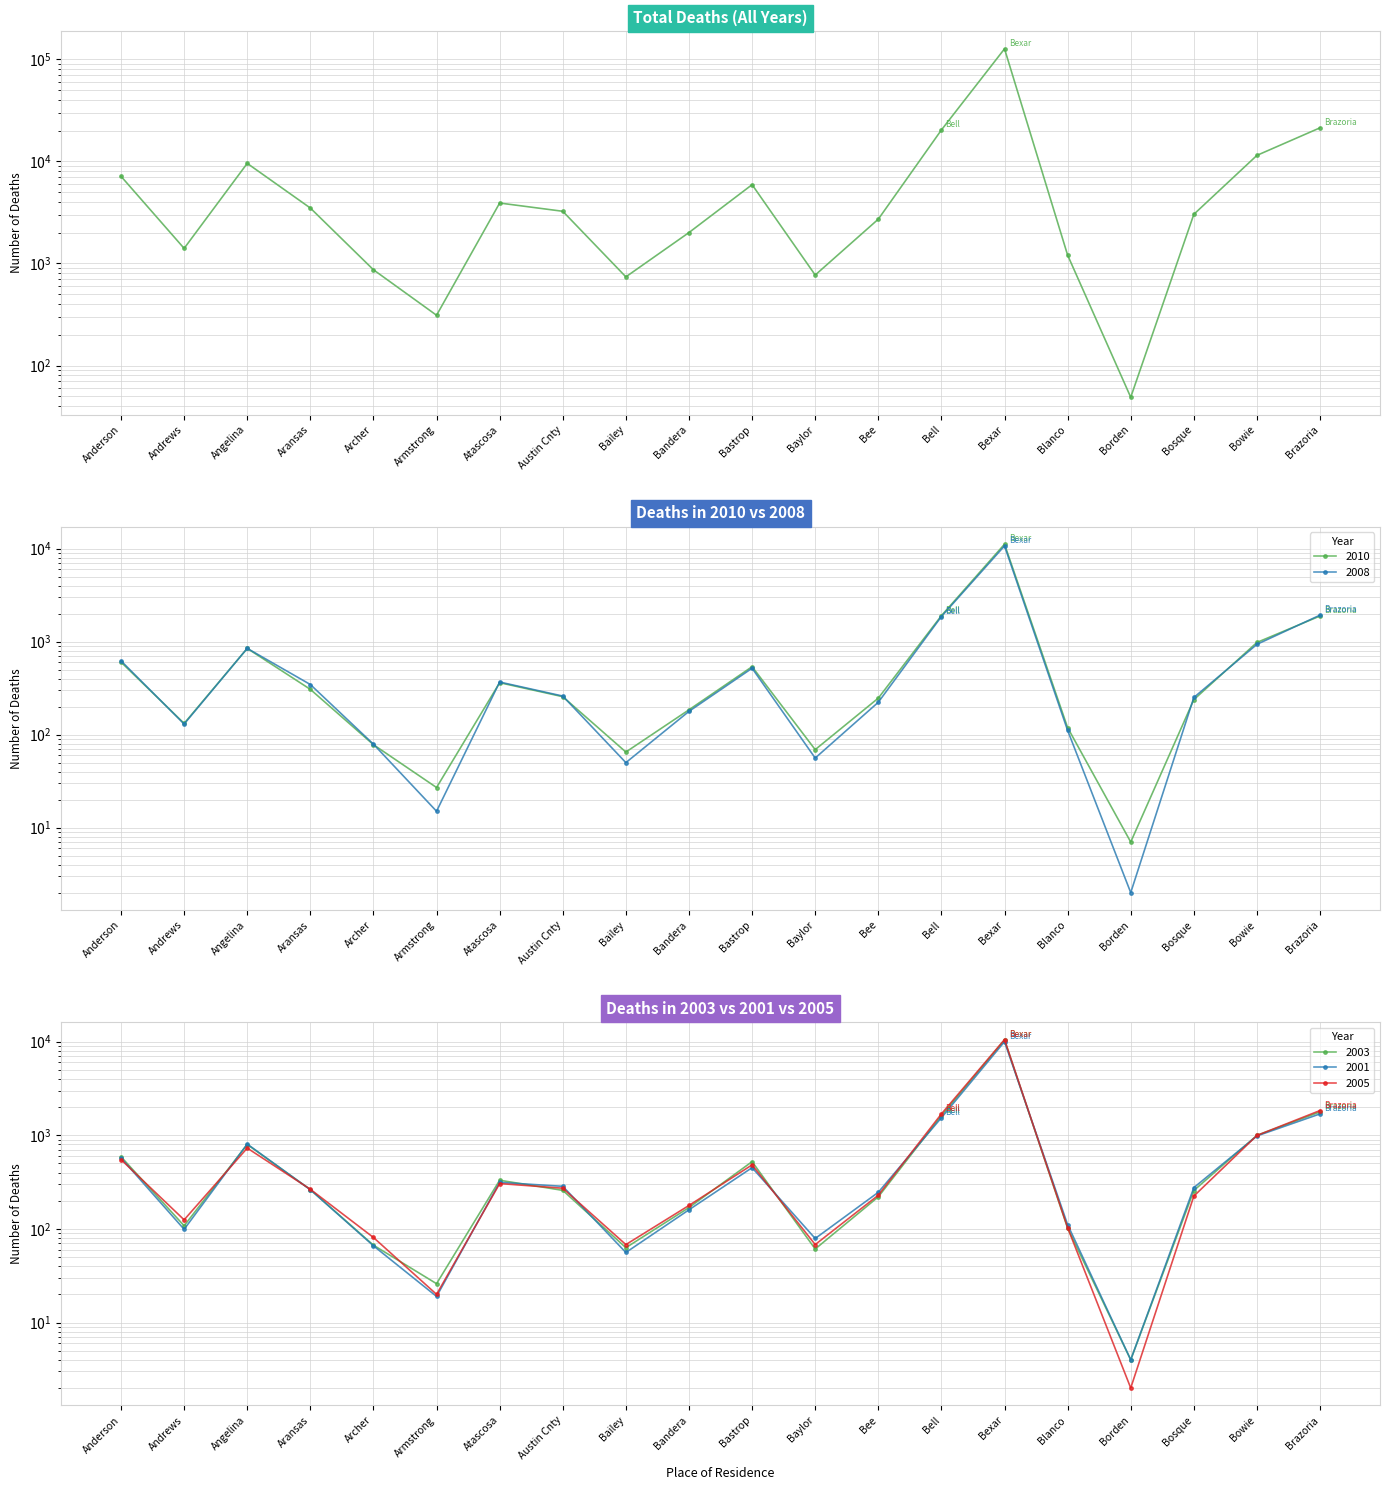

What is the label of the 19th point from the left?

Bowie